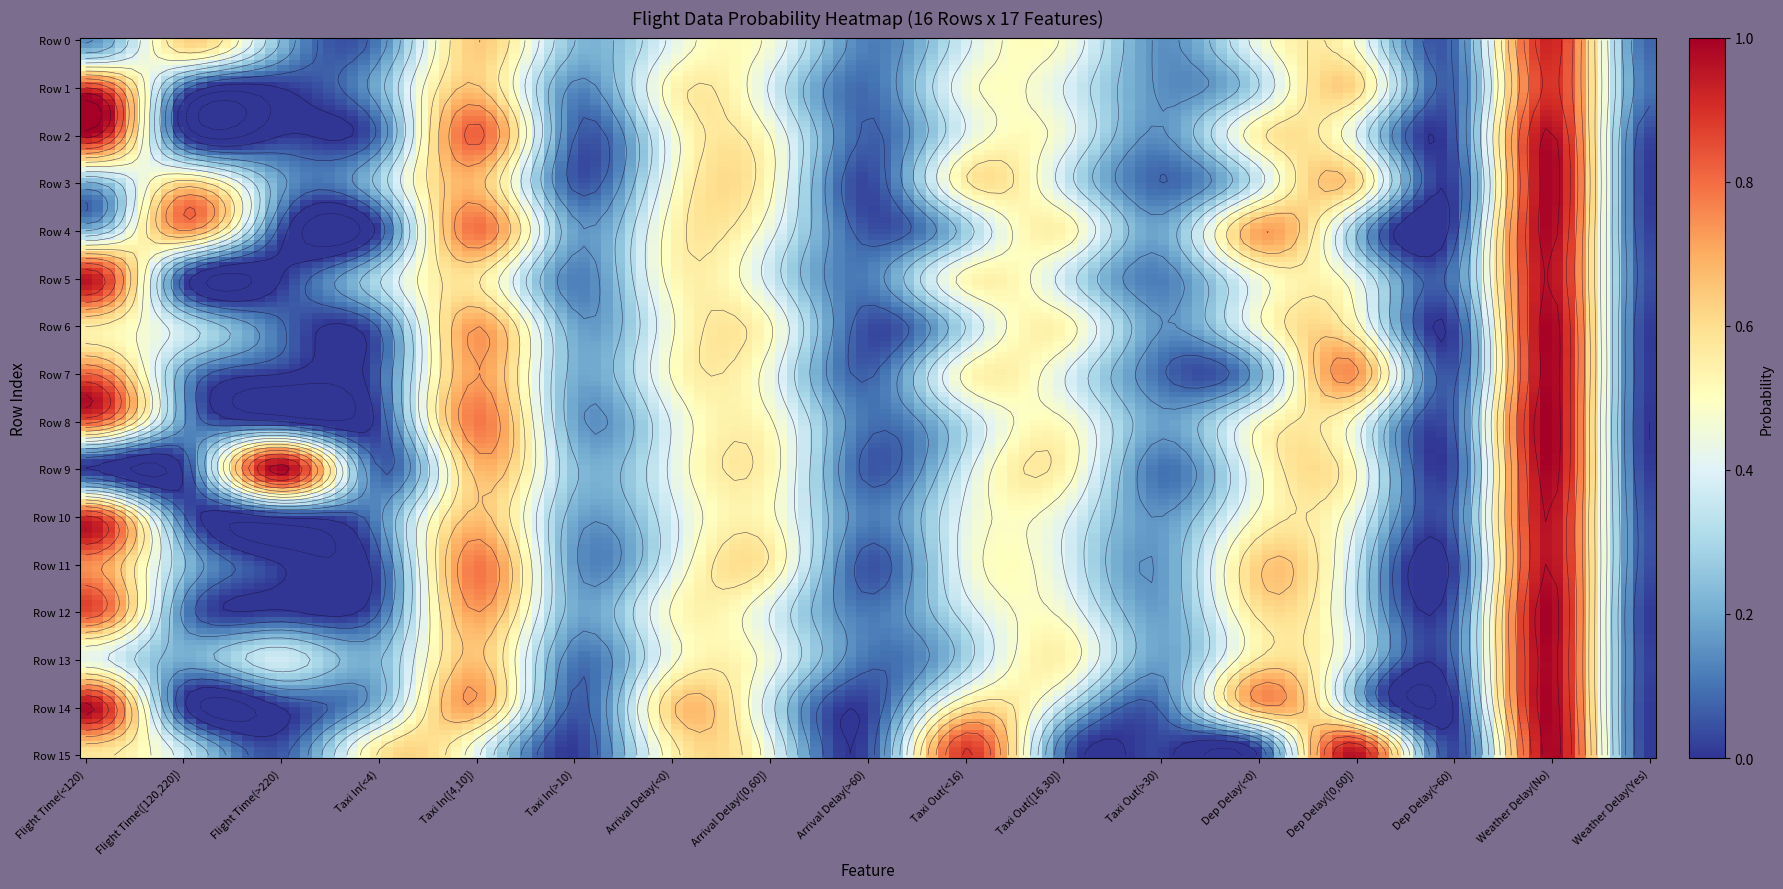

True or false: Row 3 has a value of 0.5 at 7.

True